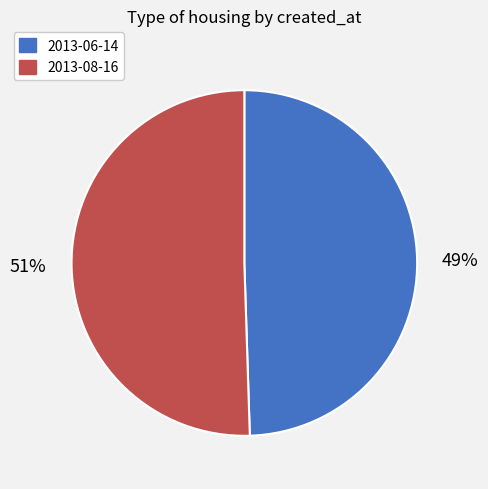

The 2013-06-14 slice represents 49% of the pie. True or false?

True